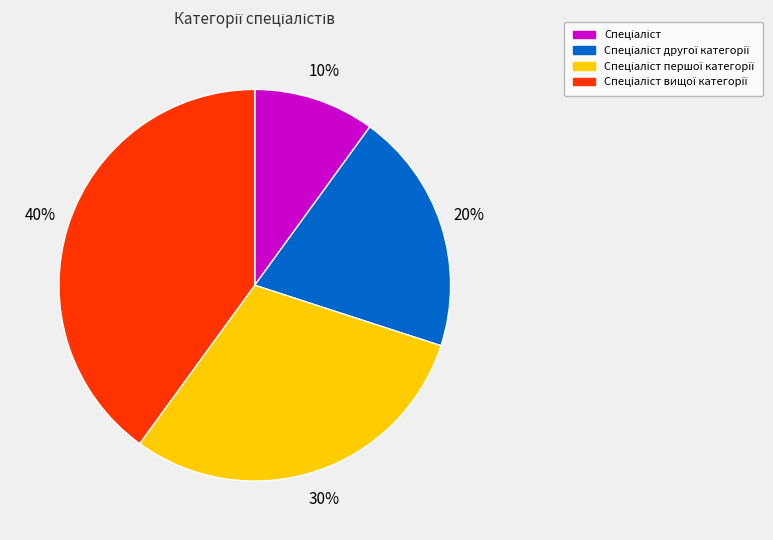

To the nearest percent, what is the average slice percentage?

25%